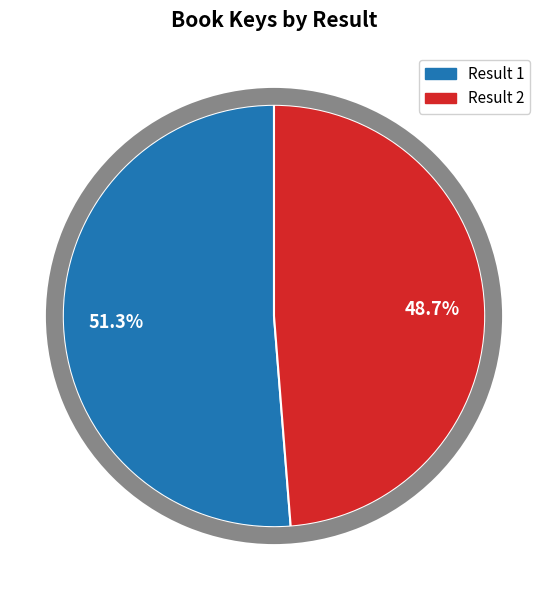

To the nearest percent, what is the average slice percentage?

50%